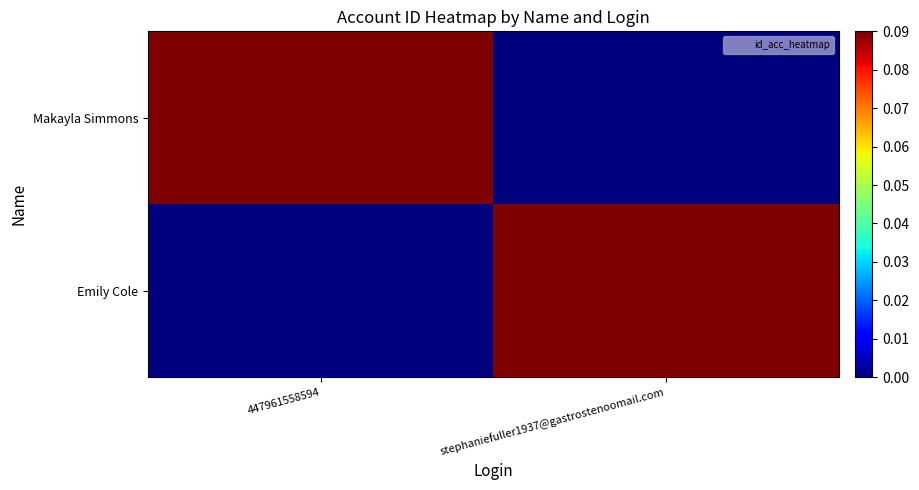

How many categories are shown in the chart?

2